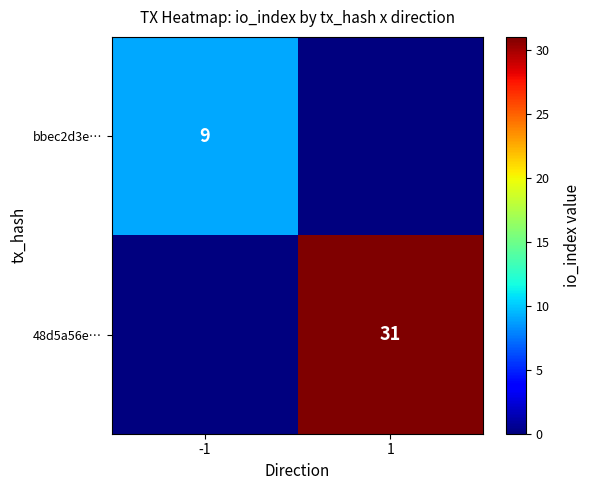

True or false: bbec2d3e… has a value of 9 at -1.

True